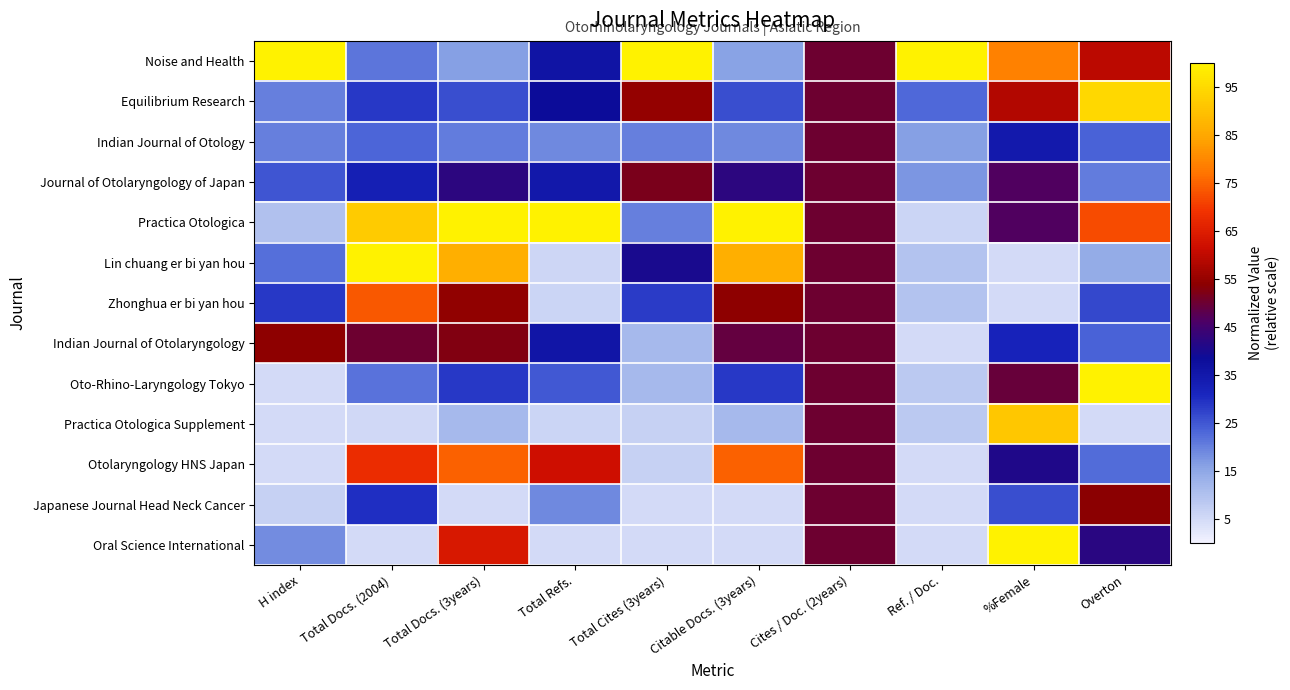

What is the spread (max minus min) of values at H index?

95.0